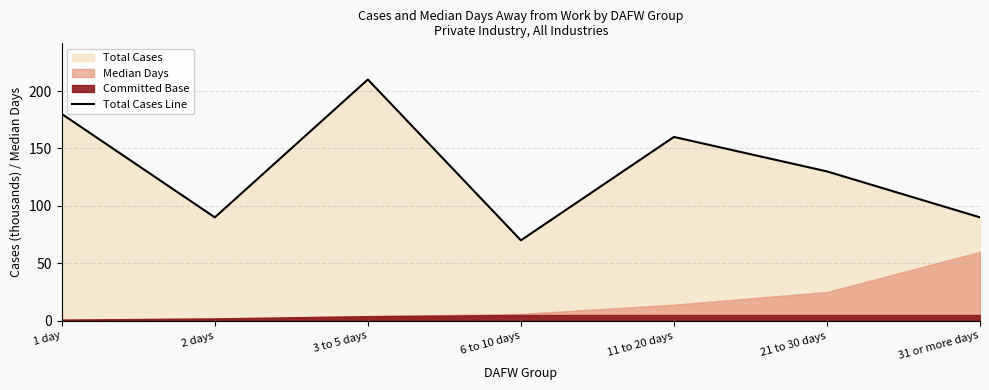

At which category does the data reach its first local peak?

3 to 5 days